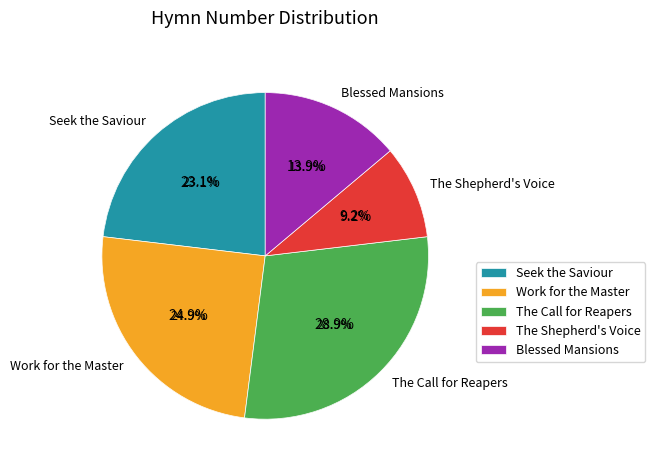

To the nearest percent, what is the difference between the Blessed Mansions and Seek the Saviour slice percentages?

9%